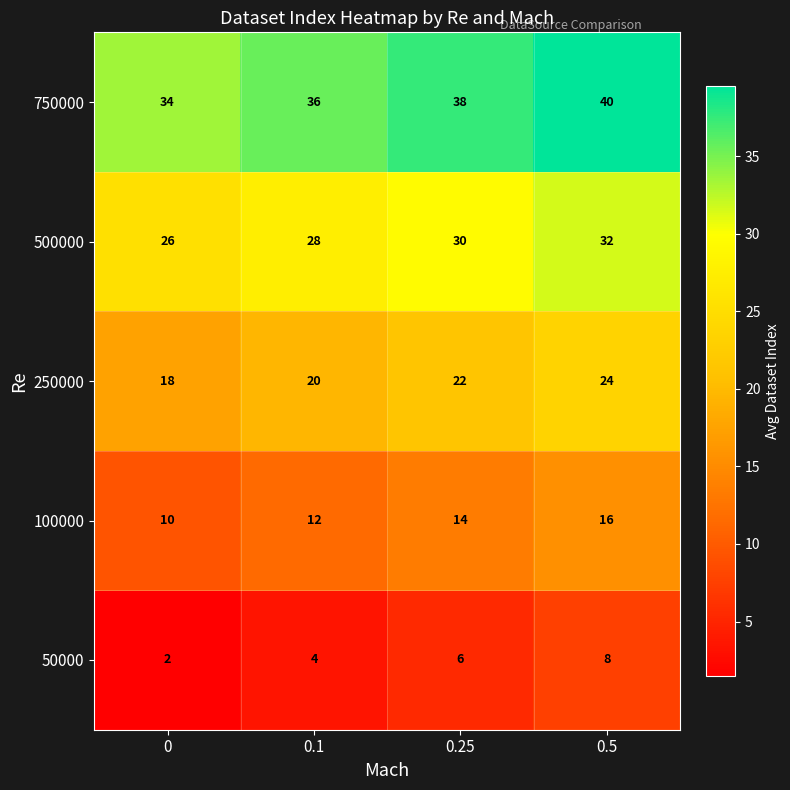

Count the number of categories in the chart.

4